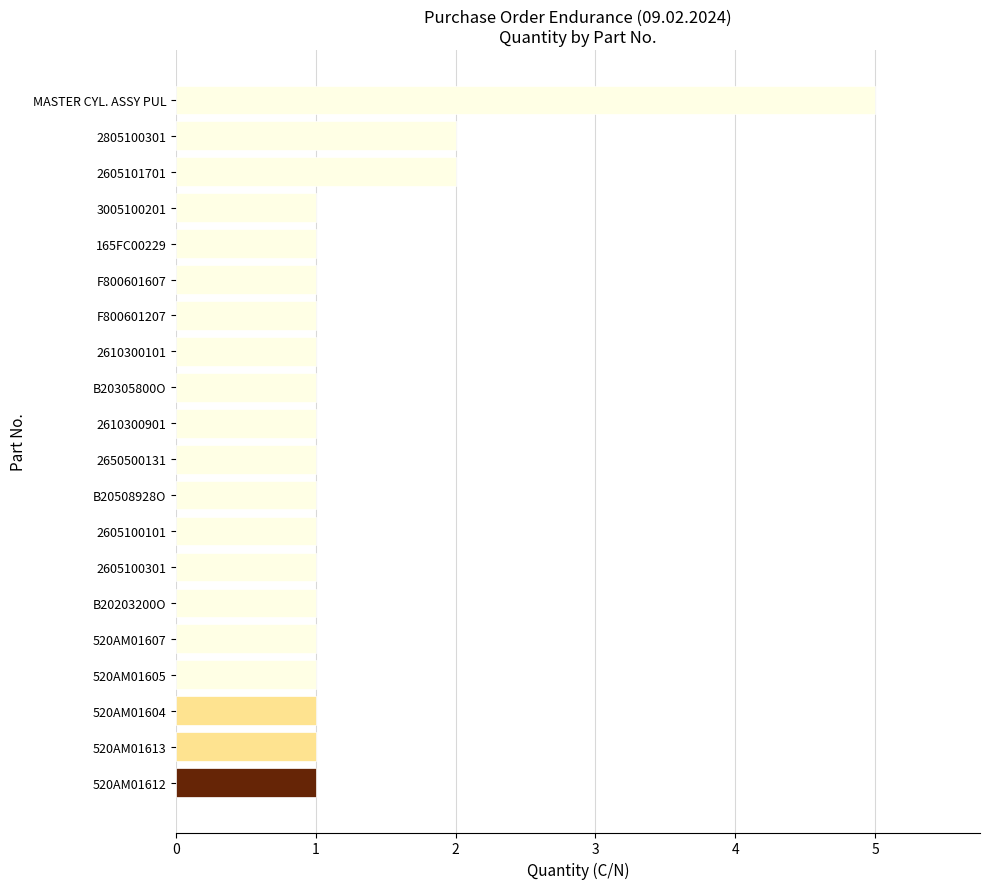

What position from the bottom is 2605101701?

18